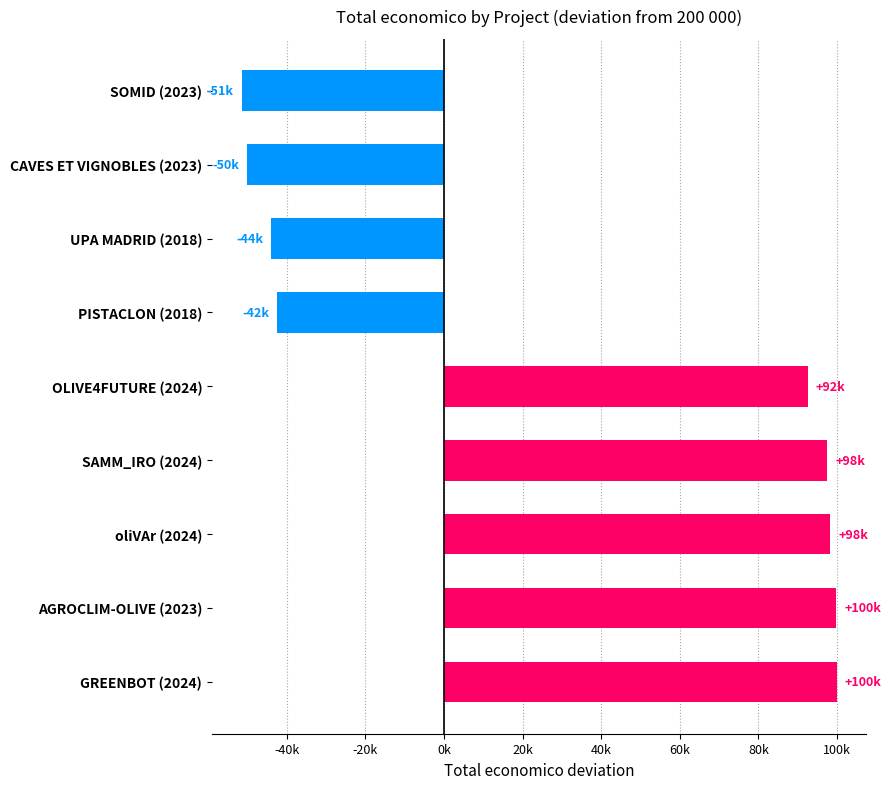

What is the minimum value shown in the chart?

-51466